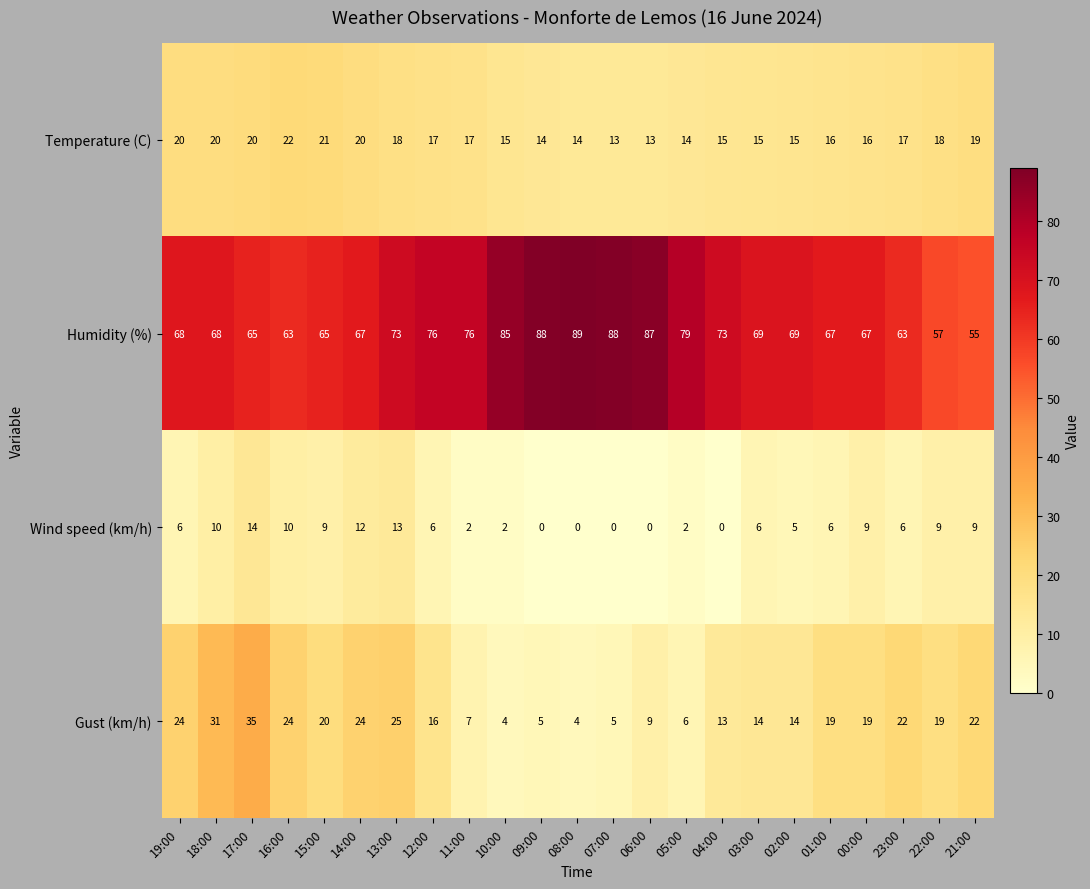

Which category has the highest value in the Temperature (C) series?

16:00